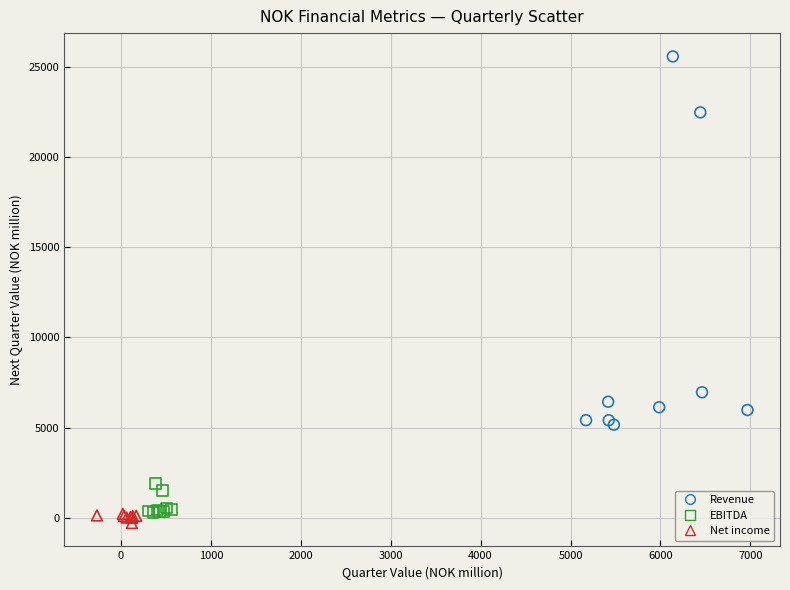

What are all the series names shown in the legend?

Revenue, EBITDA, Net income